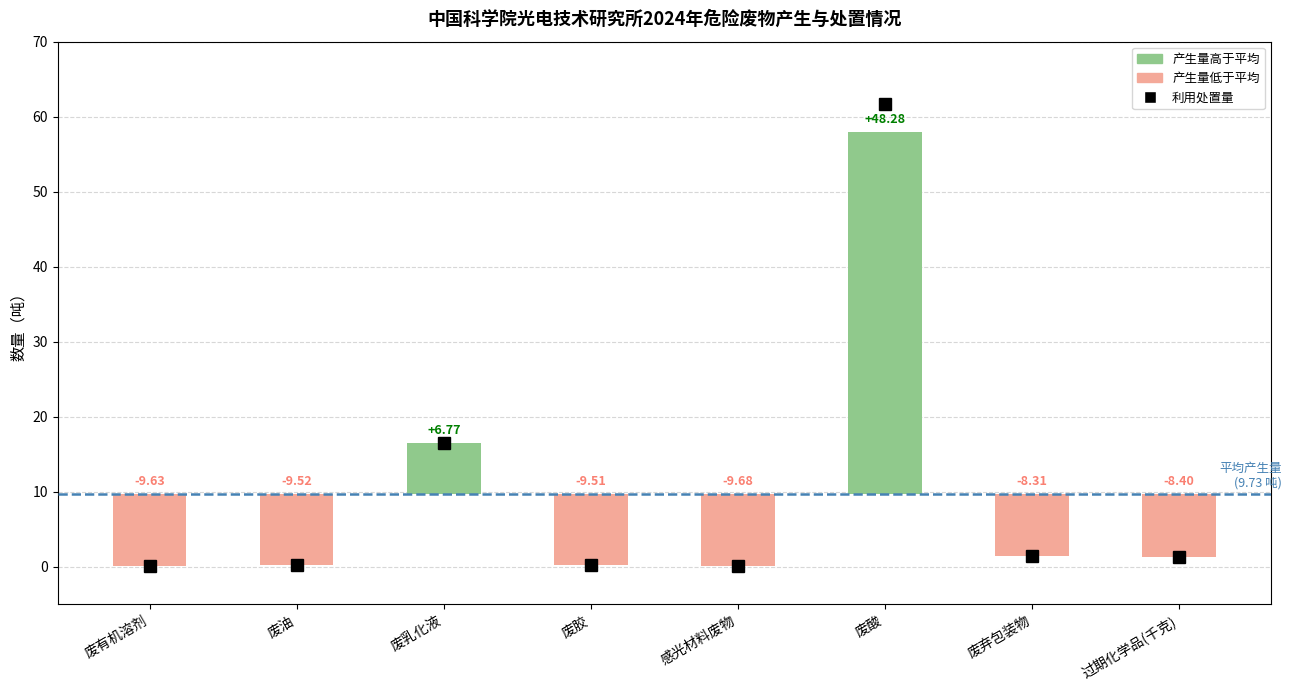

Count the number of data series in this chart.

2